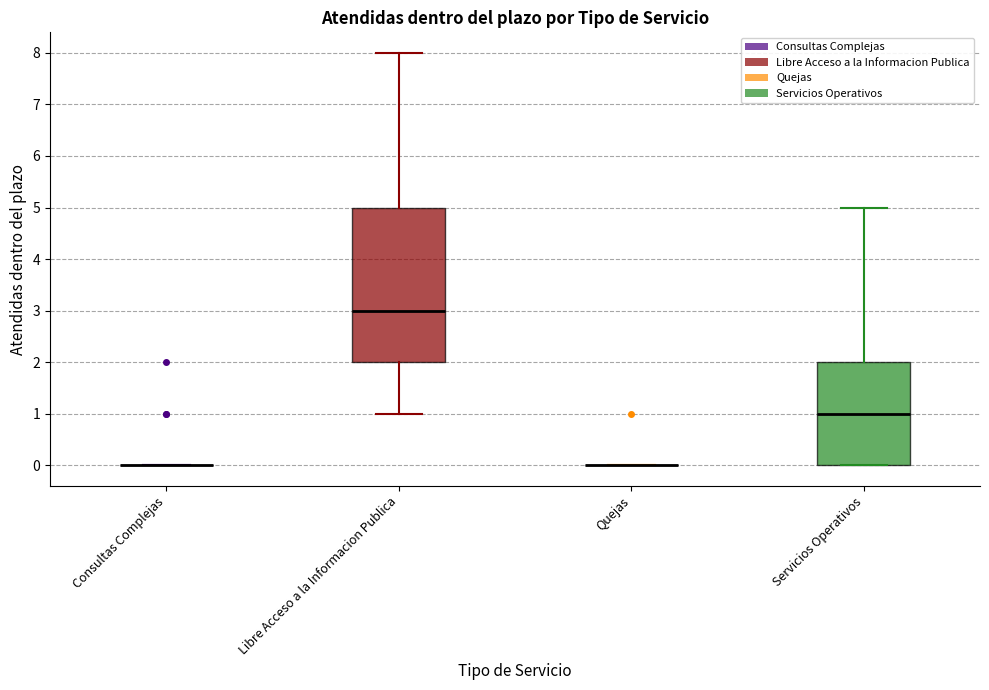

Reading left to right, read every box against the y-axis: the position of its median line, the range the box covers, and the ends of its whiskers. The values are not printed on the chart, so give them approximately, as read against the axis.

Consultas Complejas: box collapsed to a line at 0, whiskers 0 to 0
Libre Acceso a la Informacion Publica: median 3, box 2 to 5, whiskers 1 to 8
Quejas: box collapsed to a line at 0, whiskers 0 to 0
Servicios Operativos: median 1, box 0 to 2, whiskers 0 to 5